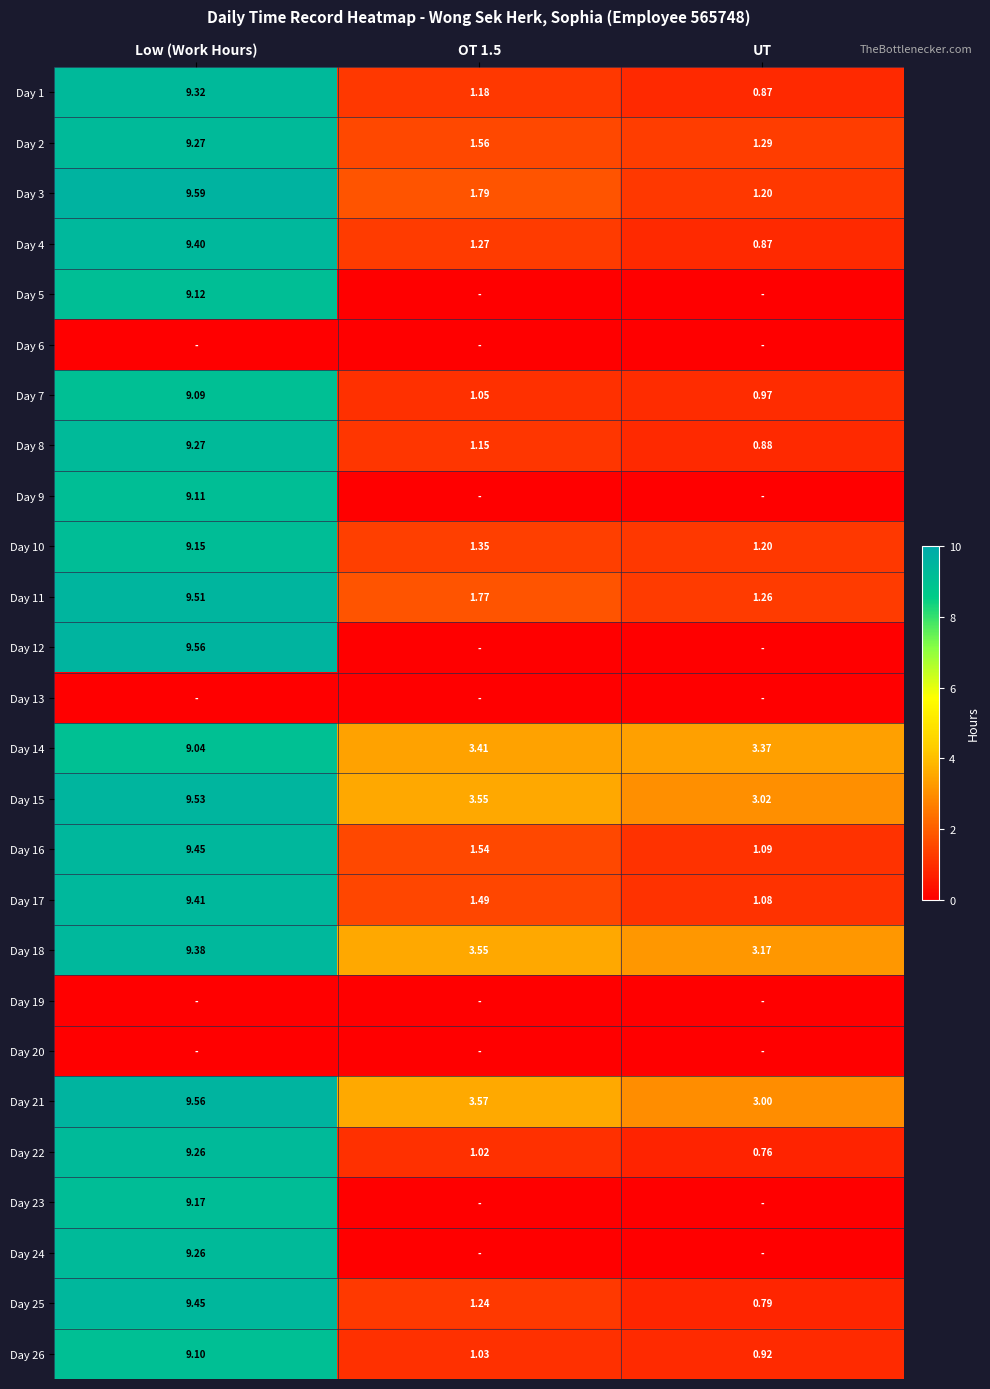

Which category has the lowest value in the Day 7 series?

UT